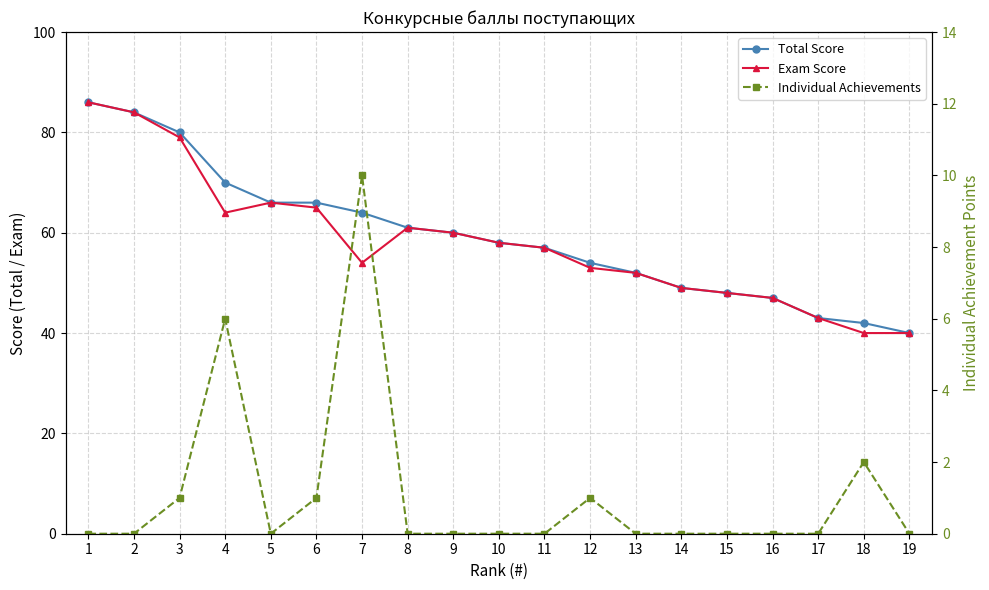

True or false: Exam Score and Total Score cross at least once.

False